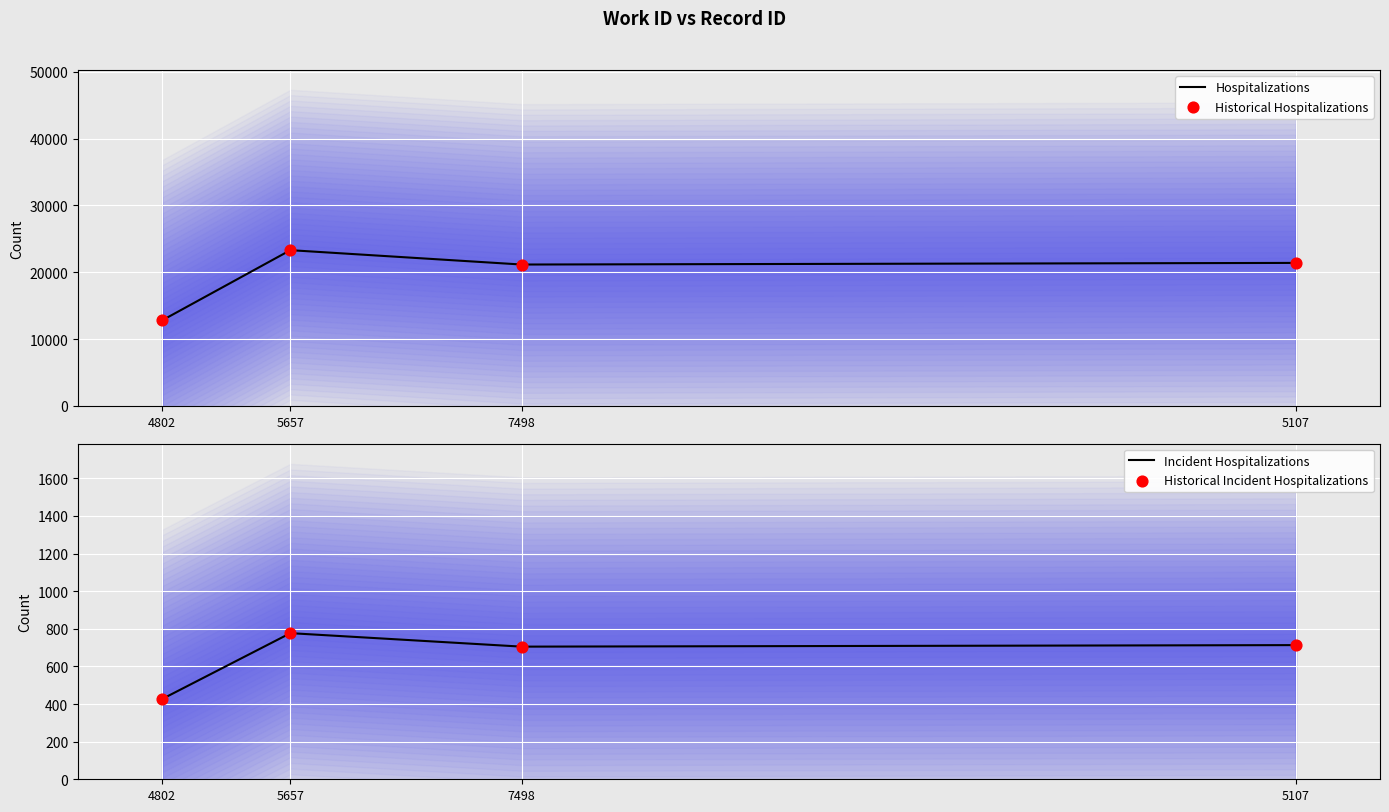

At how many categories does at least one series exceed 11932?

4